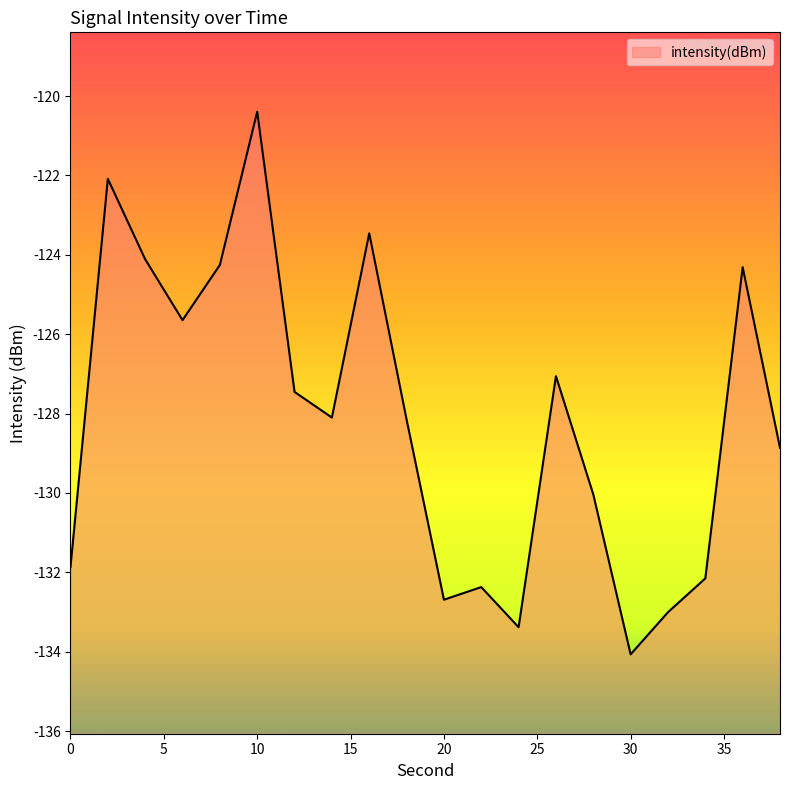

Reading left to right, list all the values displayed in this chart.

-131.9	-122.1	-124.1	-125.6	-124.3	-120.4	-127.5	-128.1	-123.5	-128.1	-132.7	-132.4	-133.4	-127.1	-130.0	-134.1	-133.0	-132.2	-124.3	-128.9